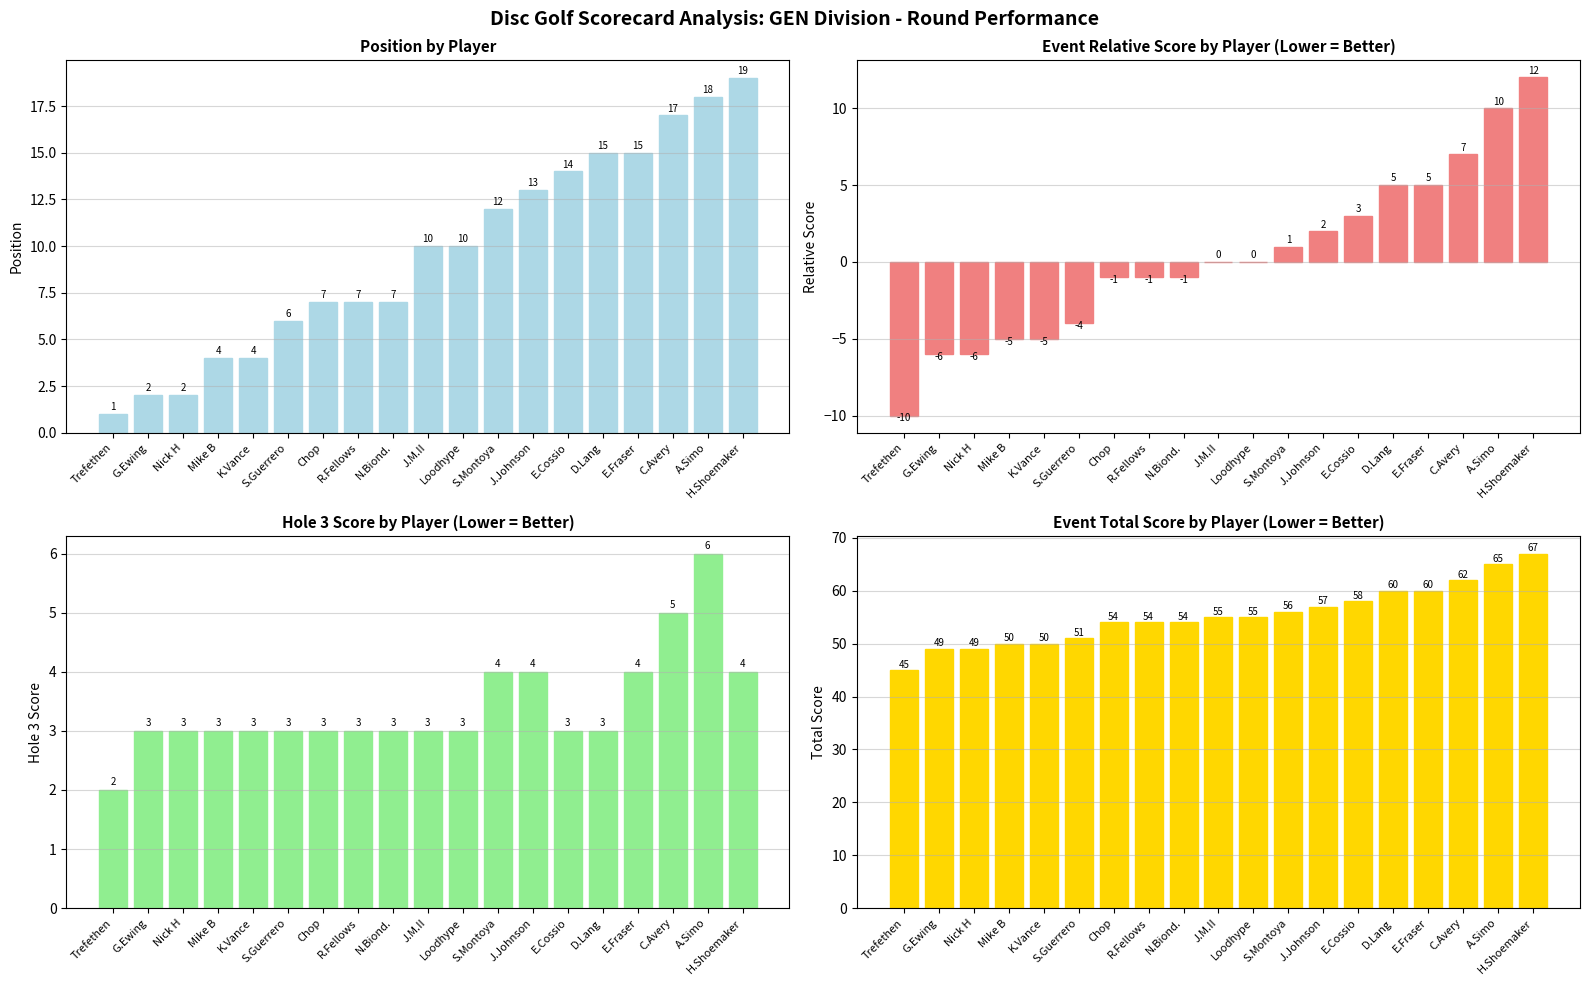

True or false: event_relative_score has a value of -1 at R.Fellows.

True